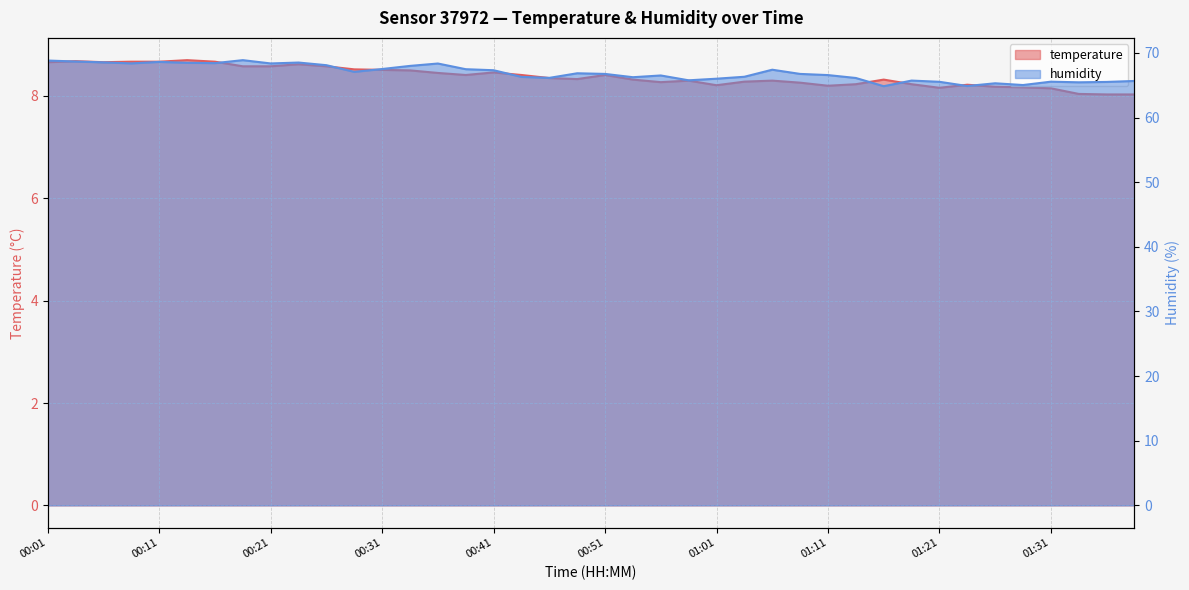

How many interior local valleys does the temperature series have?

7